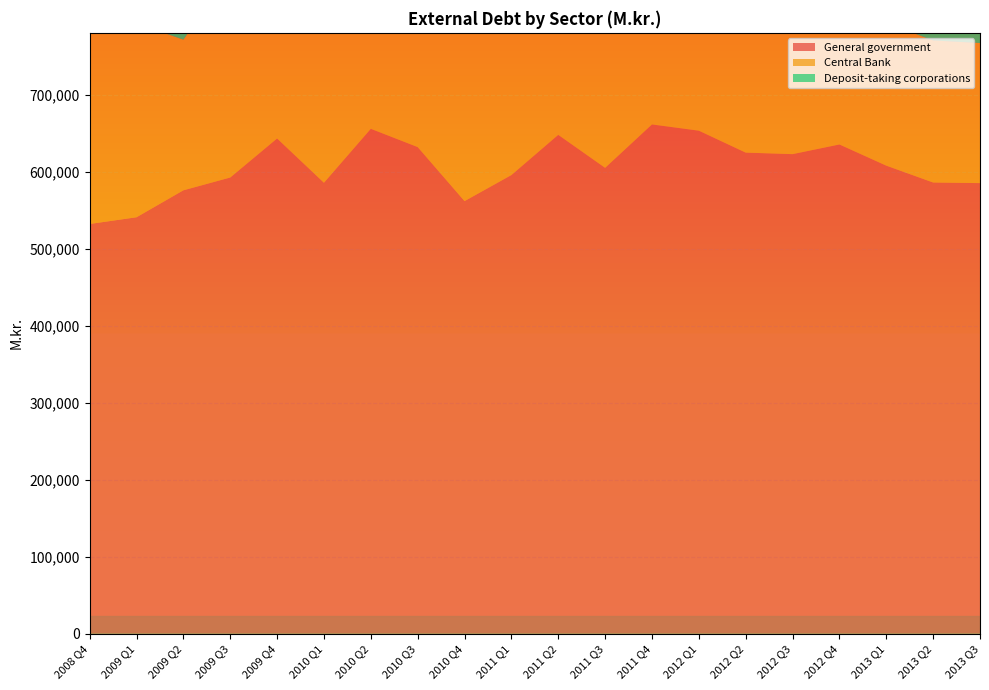

The value of General government at 2011 Q1 is 595845. True or false?

True